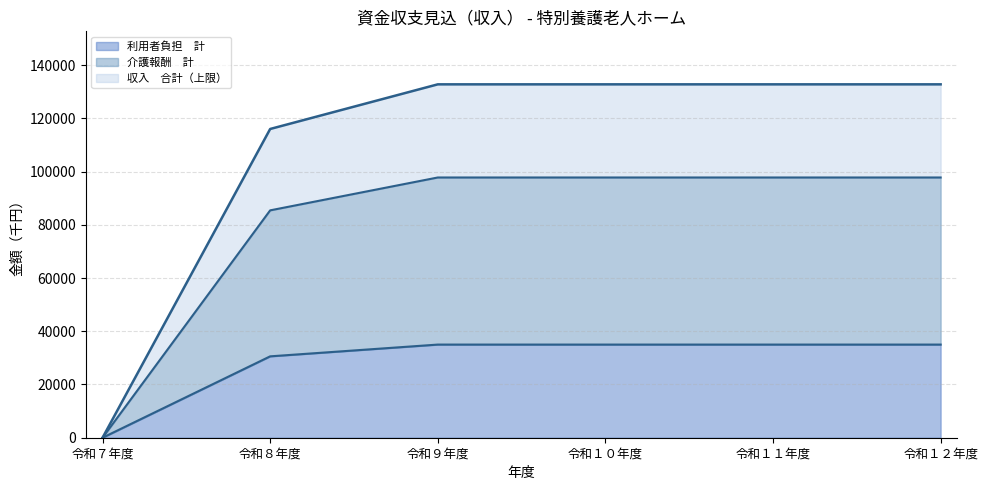

True or false: 介護報酬　計 and 収入　合計 cross at least once.

False